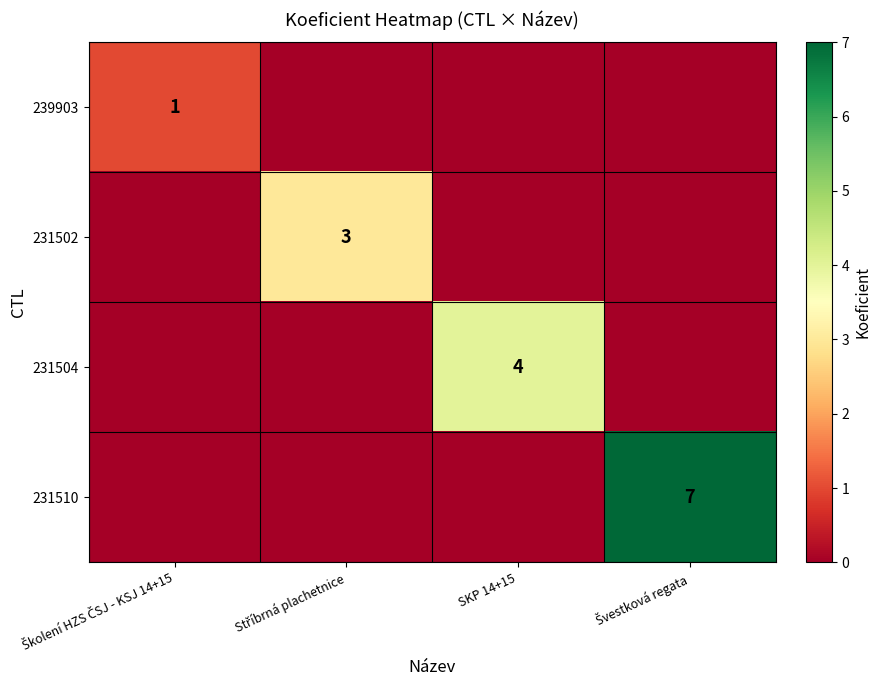

At which label does 231502 reach its peak?

Stříbrná plachetnice